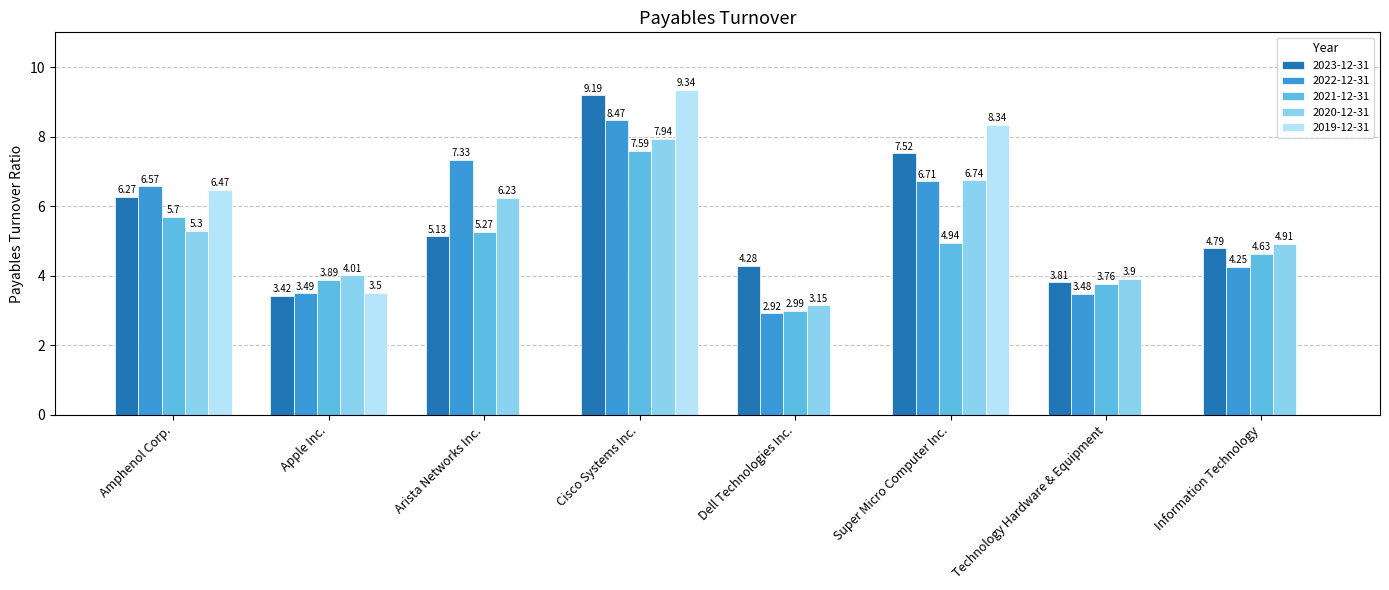

Which series has the widest spread of values?

2019-12-31